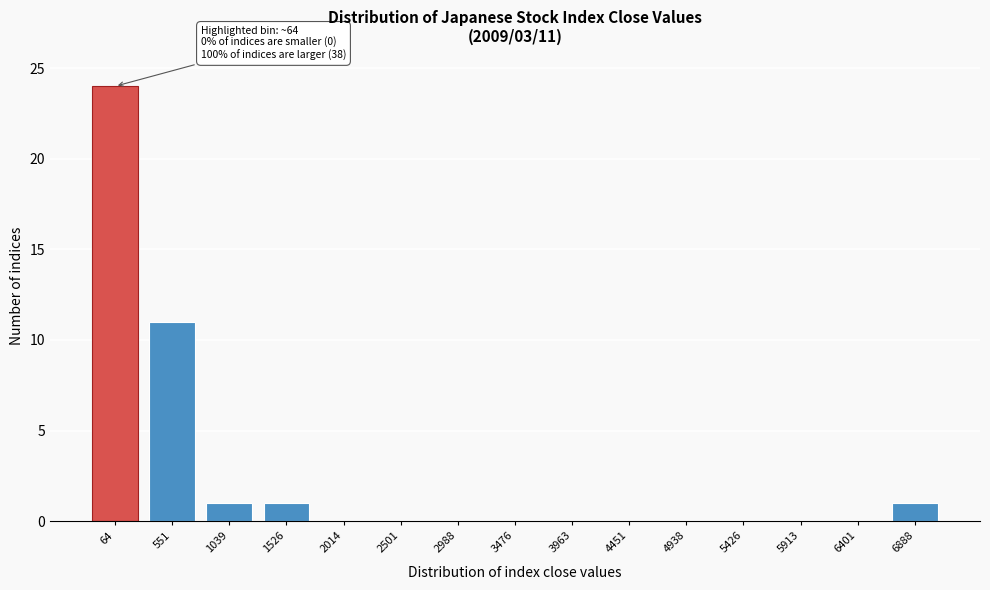

Reading right to left, transcribe all the data shown in this chart.

6888=1	6401=0	5913=0	5426=0	4938=0	4451=0	3963=0	3476=0	2988=0	2501=0	2014=0	1526=1	1039=1	551=11	64=24